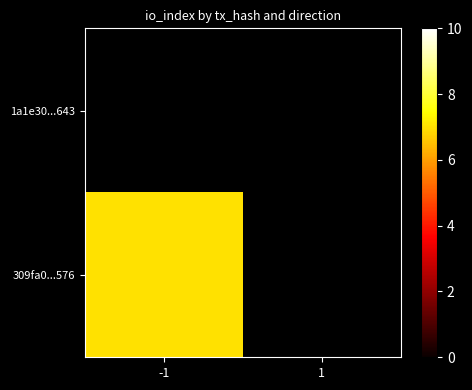

At which label does 1a1e30...643 reach its minimum?

-1